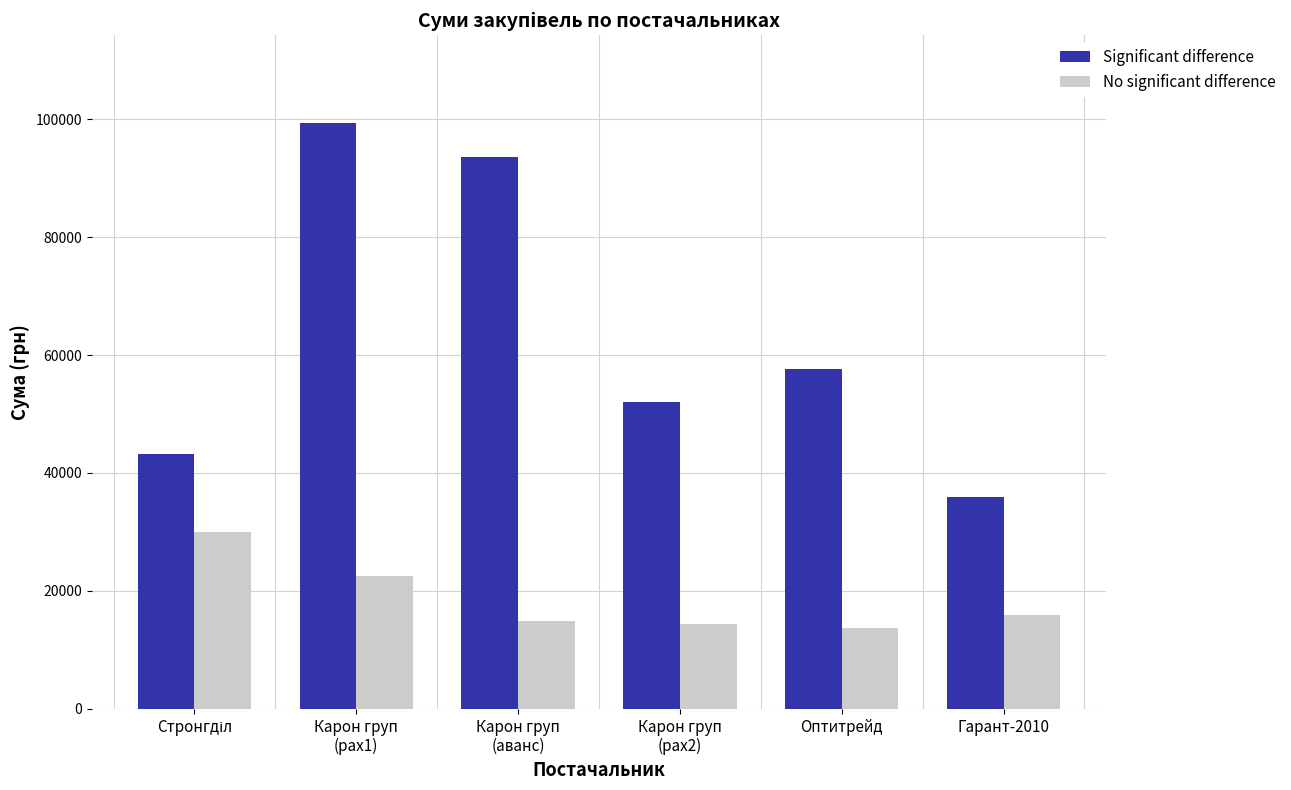

What is the sum of all No significant difference values?

111427.0